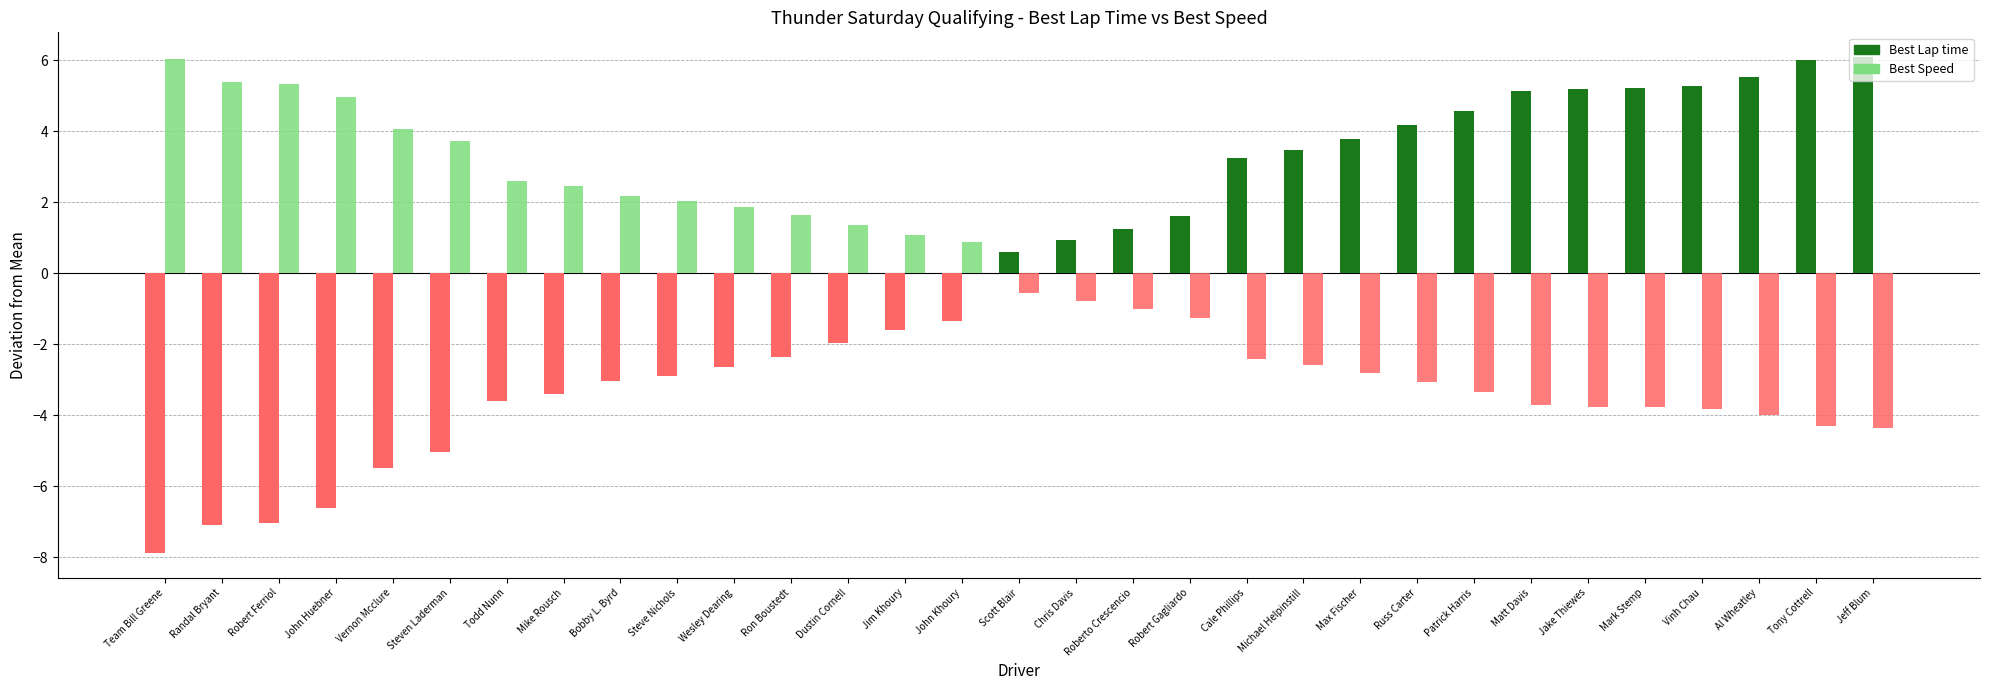

Count the number of categories in the chart.

31